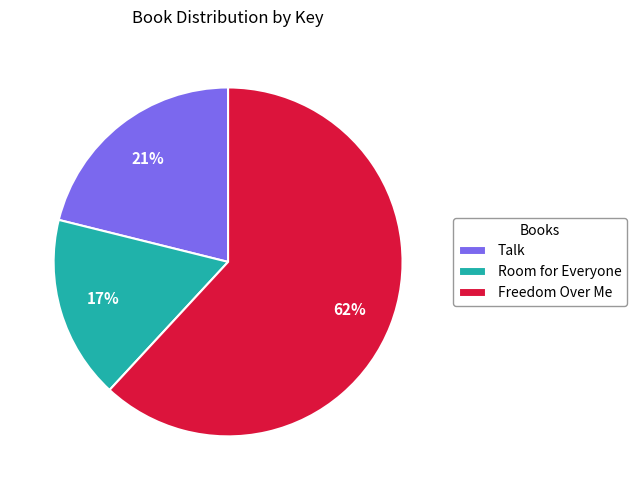

To the nearest percent, what is the combined percentage of Talk and Freedom Over Me?

83%